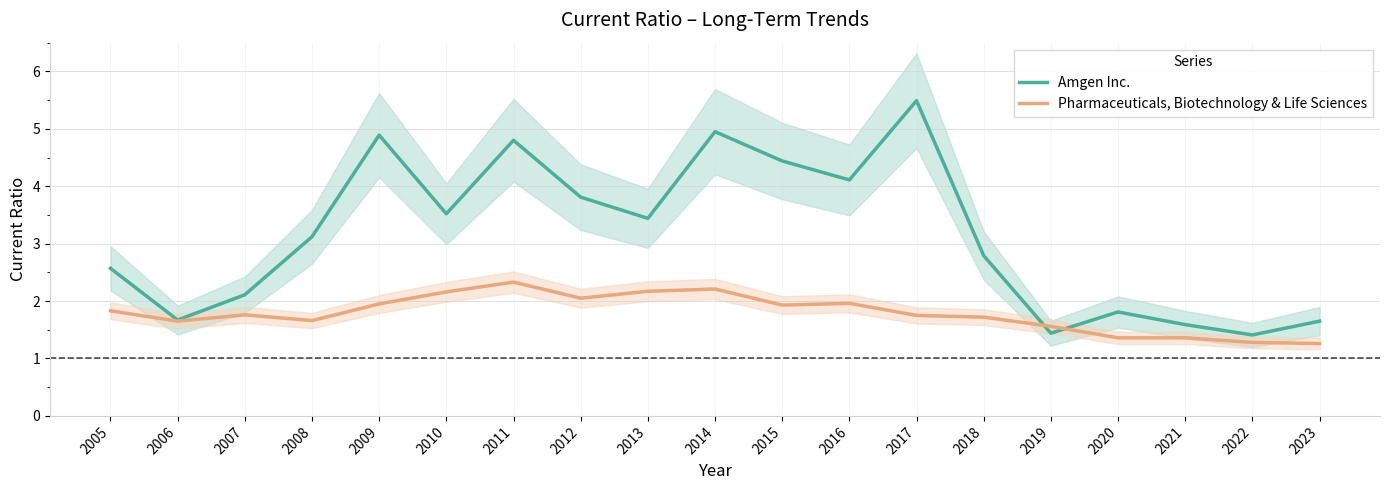

The Pharmaceuticals, Biotechnology & Life Sciences series shows 0.5 at 2020. True or false?

False